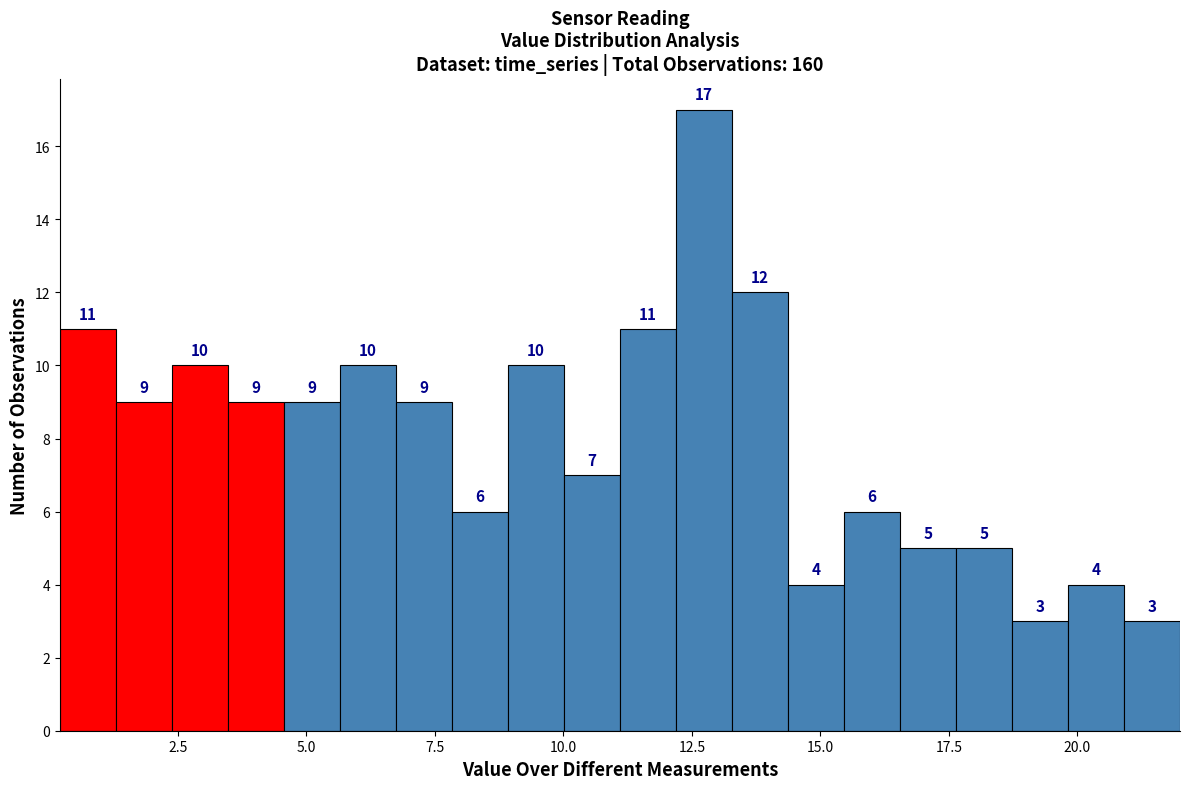

Around what value on the x-axis is the tallest bar? Give the approximate position of its centre, as read against the axis.

12.5